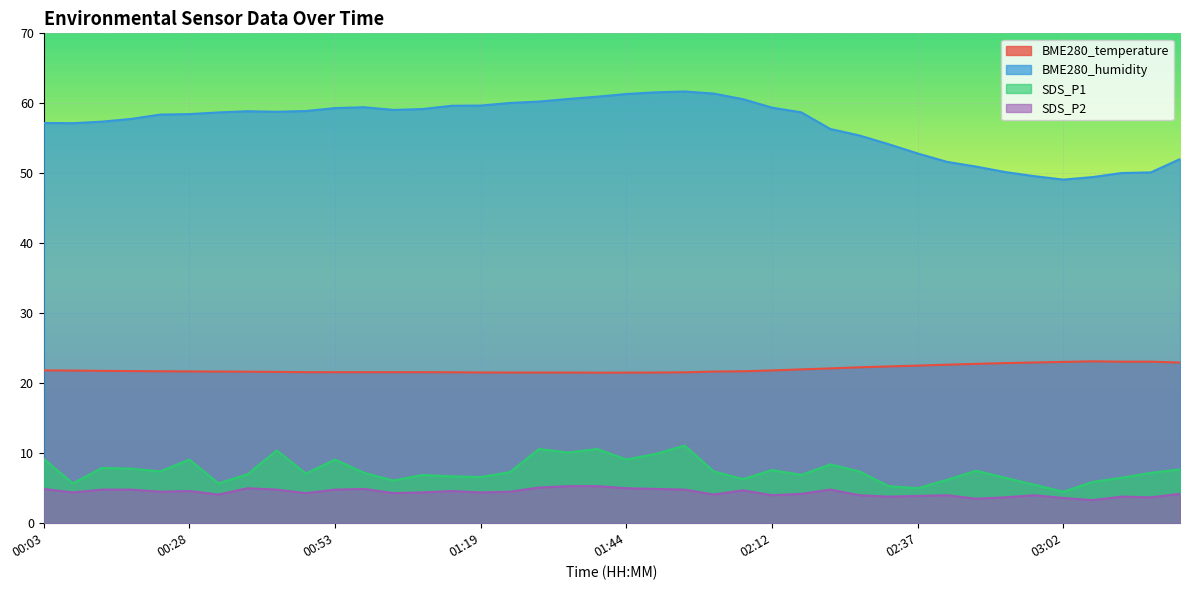

Reading left to right, transcribe all the data shown in this chart.

BME280_temperature: 21.8	21.8	21.8	21.7	21.7	21.7	21.7	21.6	21.6	21.6	21.6	21.6	21.6	21.6	21.6	21.5	21.5	21.5	21.5	21.5	21.5	21.5	21.6	21.7	21.7	21.8	22.0	22.1	22.3	22.4	22.5	22.6	22.8	22.9	23.0	23.1	23.1	23.1	23.1	23.0
BME280_humidity: 57.2	57.2	57.4	57.8	58.4	58.5	58.7	58.9	58.8	58.9	59.3	59.4	59.1	59.2	59.6	59.7	60.0	60.2	60.6	61.0	61.3	61.6	61.7	61.4	60.6	59.4	58.7	56.3	55.4	54.2	52.8	51.6	51.0	50.2	49.6	49.1	49.5	50.0	50.1	52.0
SDS_P1: 9.2	5.7	7.9	7.8	7.4	9.1	5.7	7.0	10.4	7.1	9.1	7.2	6.1	6.9	6.7	6.6	7.3	10.6	10.1	10.6	9.1	9.9	11.1	7.4	6.3	7.6	6.9	8.4	7.4	5.3	5.0	6.2	7.5	6.5	5.5	4.5	5.9	6.5	7.2	7.7
SDS_P2: 4.9	4.4	4.8	4.8	4.5	4.6	4.1	5.0	4.8	4.3	4.8	4.9	4.3	4.4	4.6	4.4	4.5	5.1	5.3	5.3	5.0	4.9	4.8	4.1	4.7	4.0	4.2	4.8	4.0	3.8	3.9	4.0	3.5	3.7	4.0	3.6	3.3	3.8	3.7	4.2